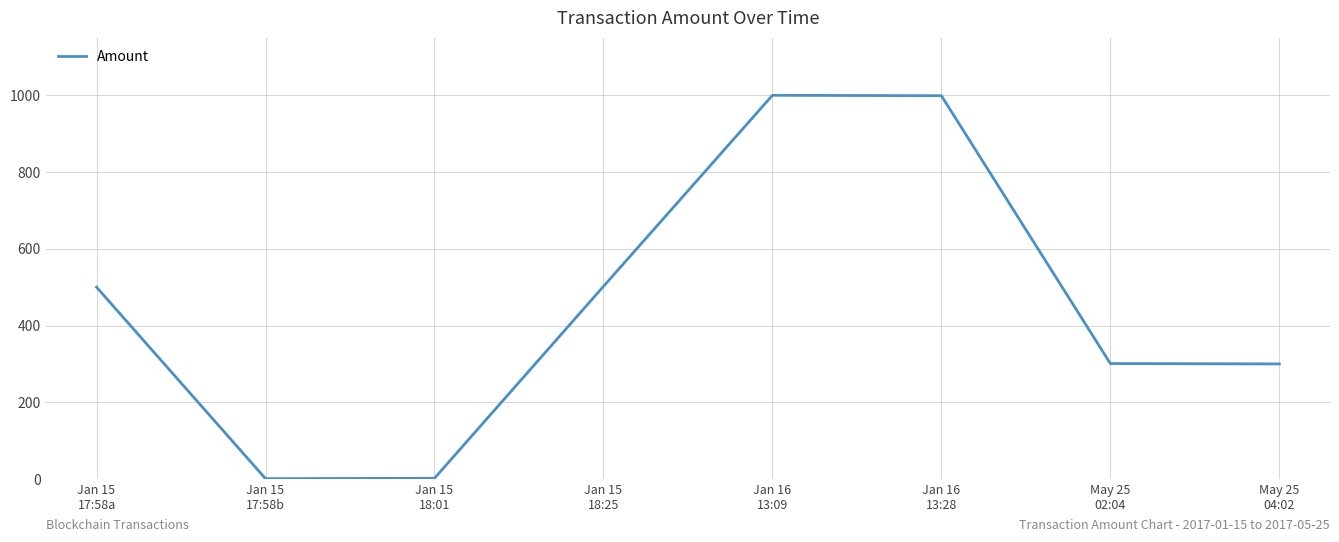

Does the chart have visible grid lines?

Yes